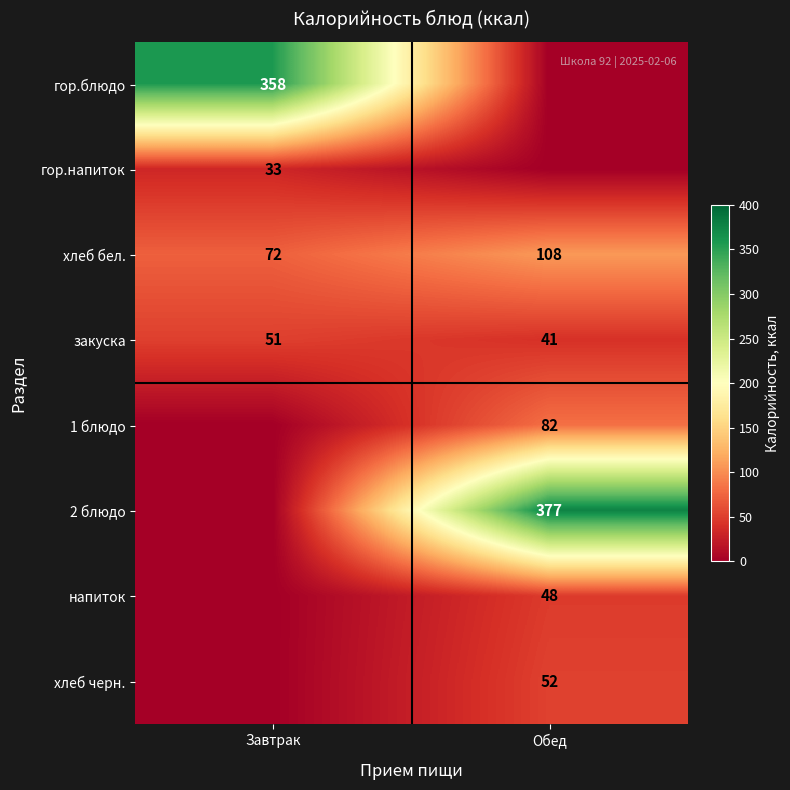

At which category is the sum across all series the highest?

Обед